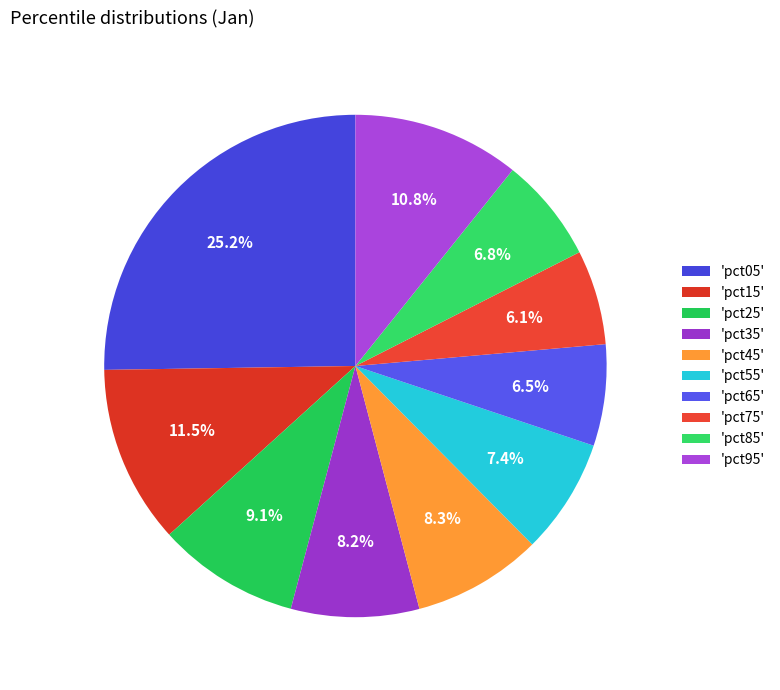

Rank the categories by value from highest to lowest.

pct05, pct15, pct95, pct25, pct45, pct35, pct55, pct85, pct65, pct75